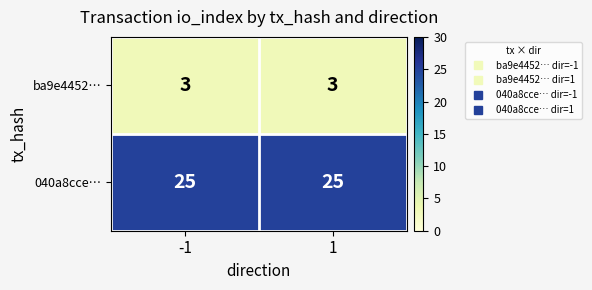

Is it true that ba9e4452… equals 5 at -1?

False